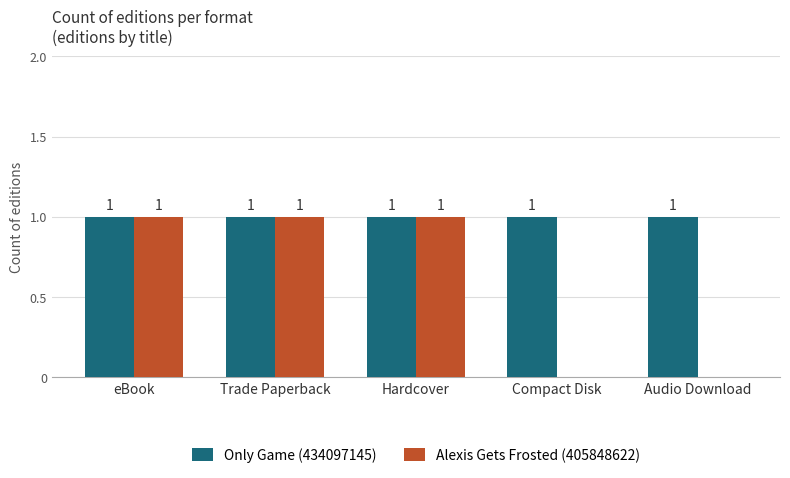

Which series has the largest total across all categories?

Only Game (434097145)